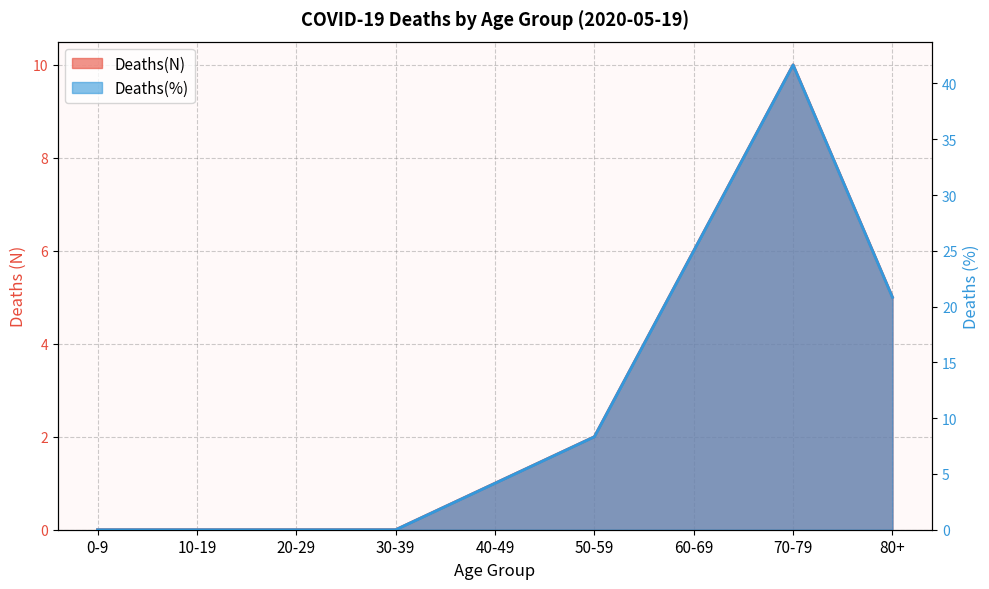

How many lines are shown in the chart?

2